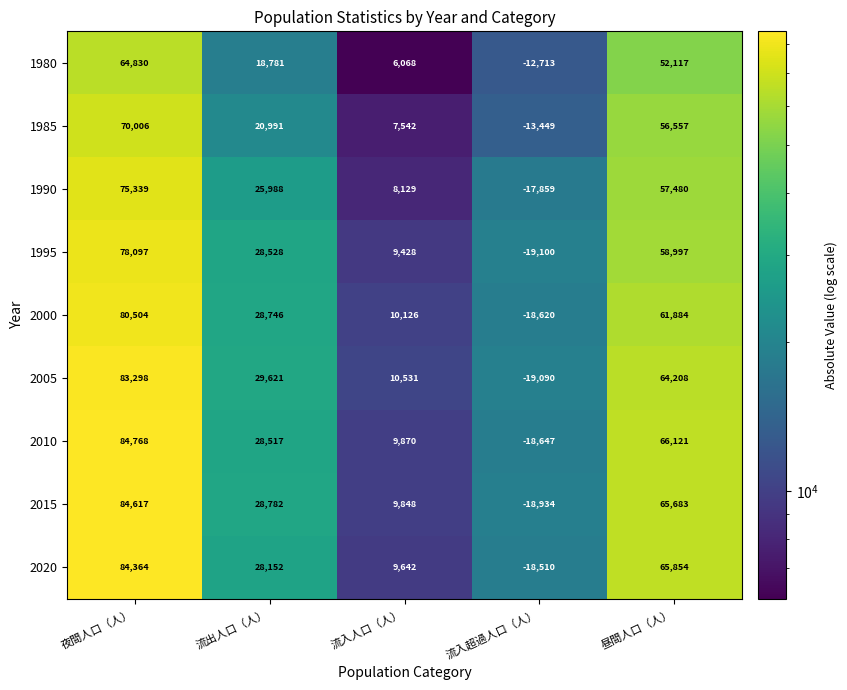

Which series has the widest spread of values?

2015